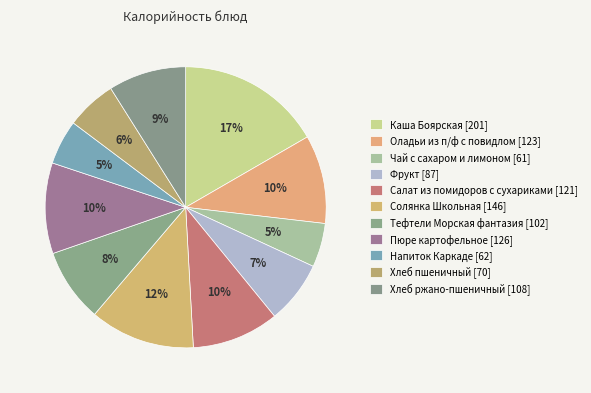

The Тефтели Морская фантазия slice represents 19% of the pie. True or false?

False